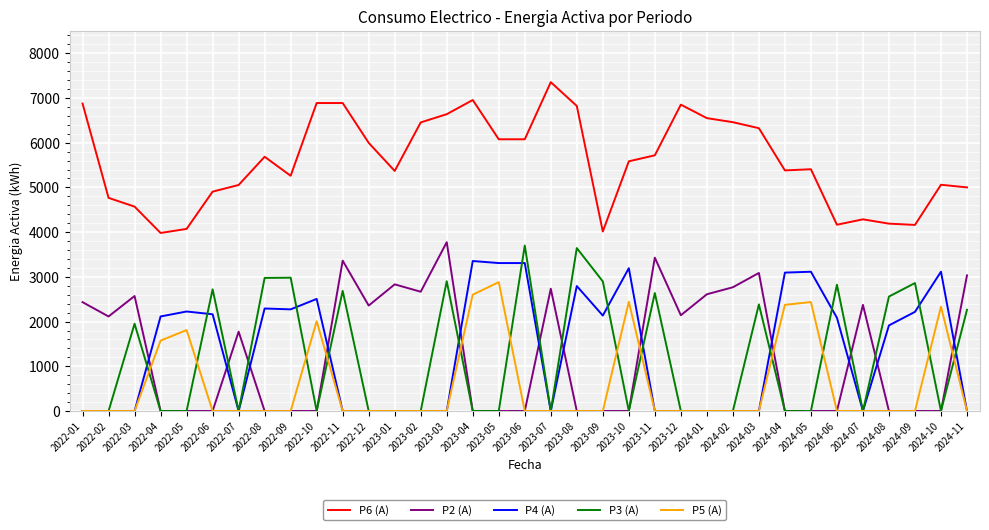

Which series has the widest spread of values?

P2 (A)